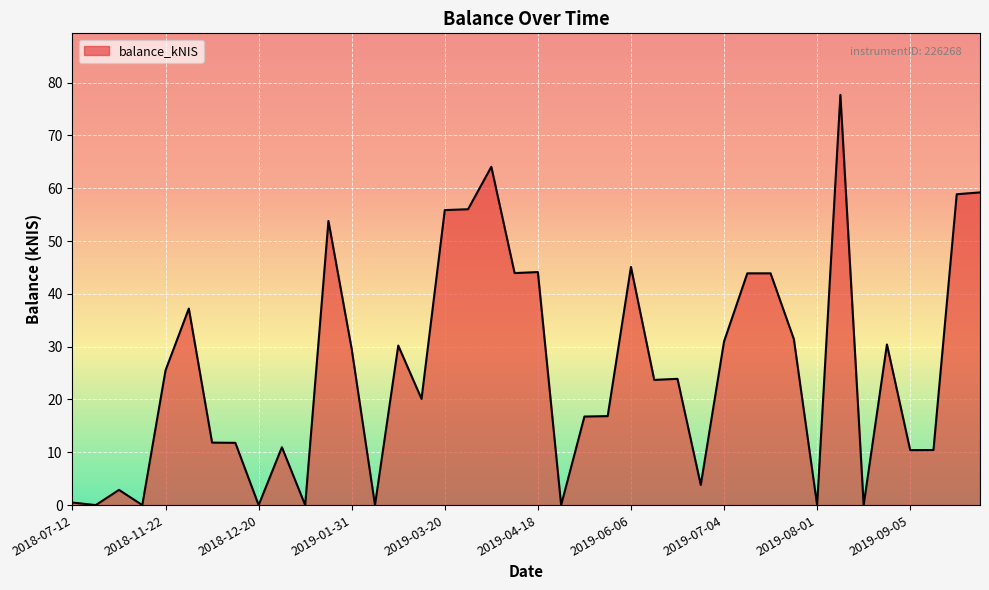

What is the difference between the maximum and minimum values?

77.7